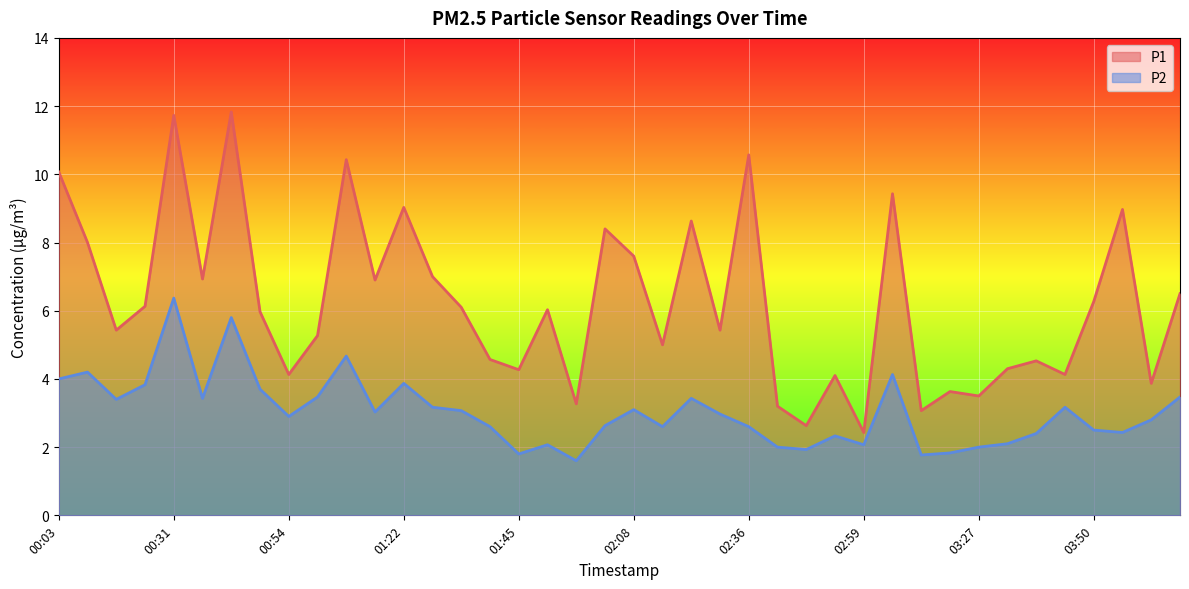

How many lines are shown in the chart?

2